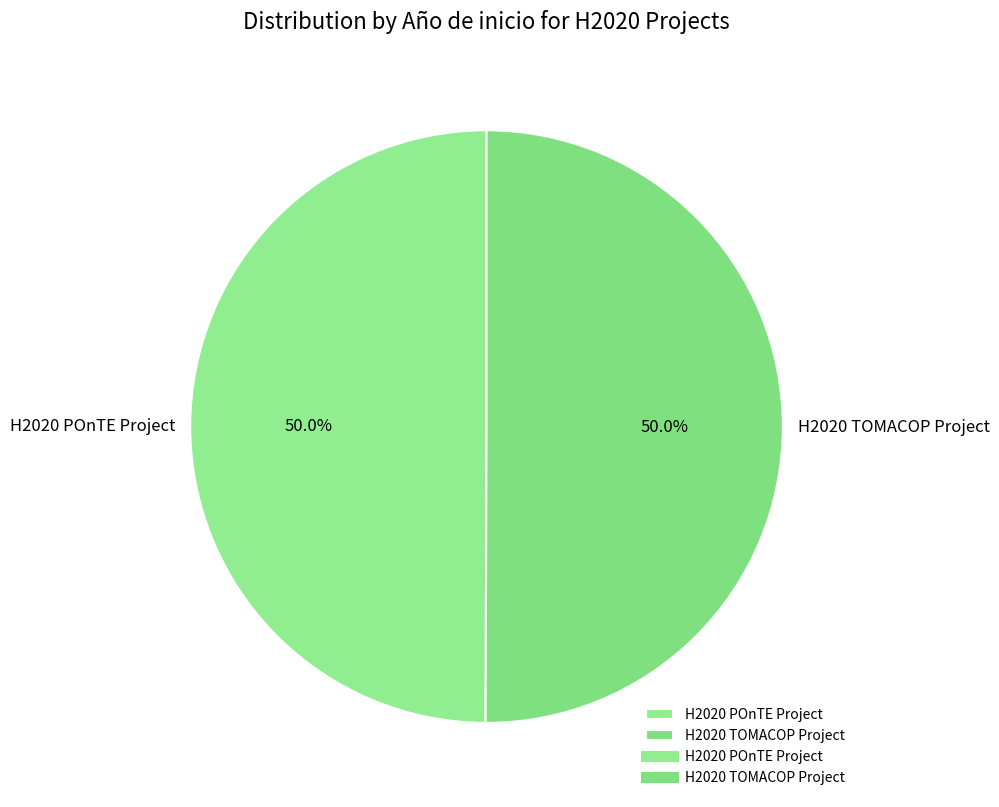

To the nearest percent, what is the average slice percentage?

50%